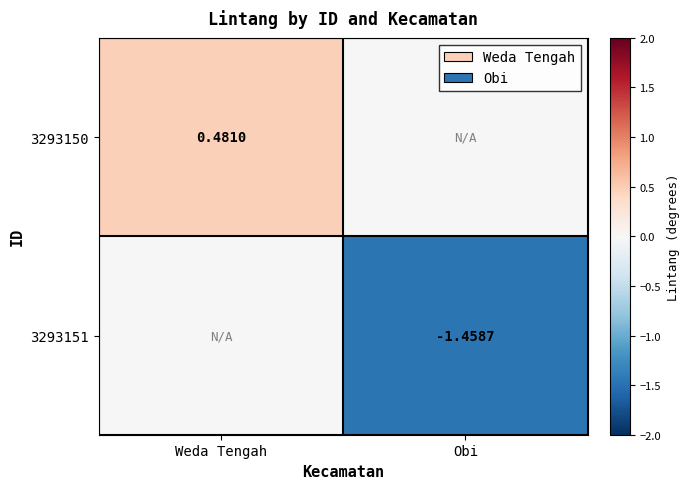

Is the value of 3293150 at Weda Tengah greater than the value of 3293151 at Obi?

Yes